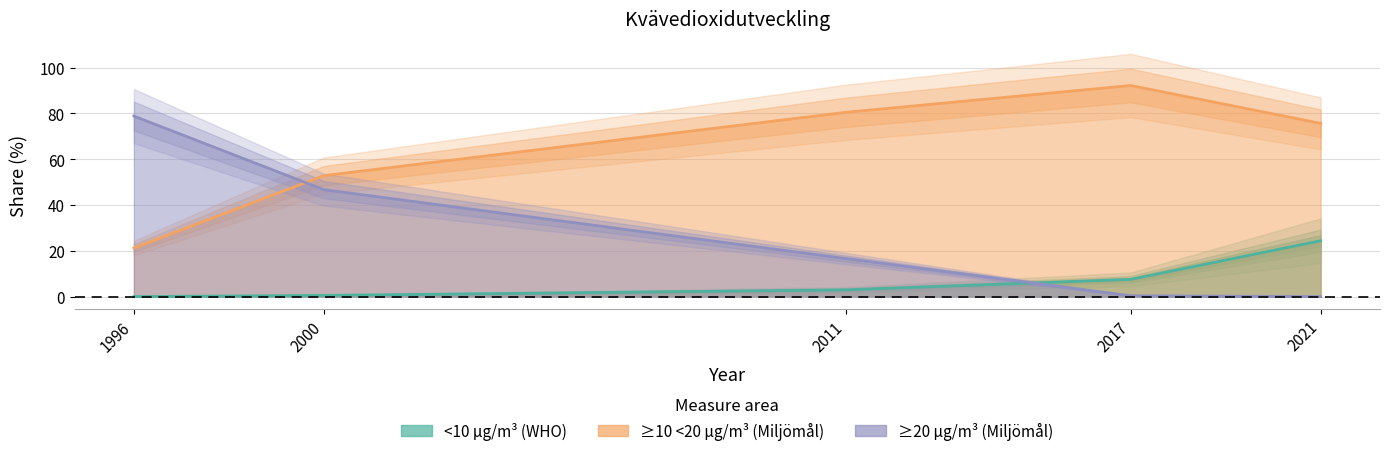

Which series has the largest range (max minus min)?

≥20 µg/m³ (Miljömål)